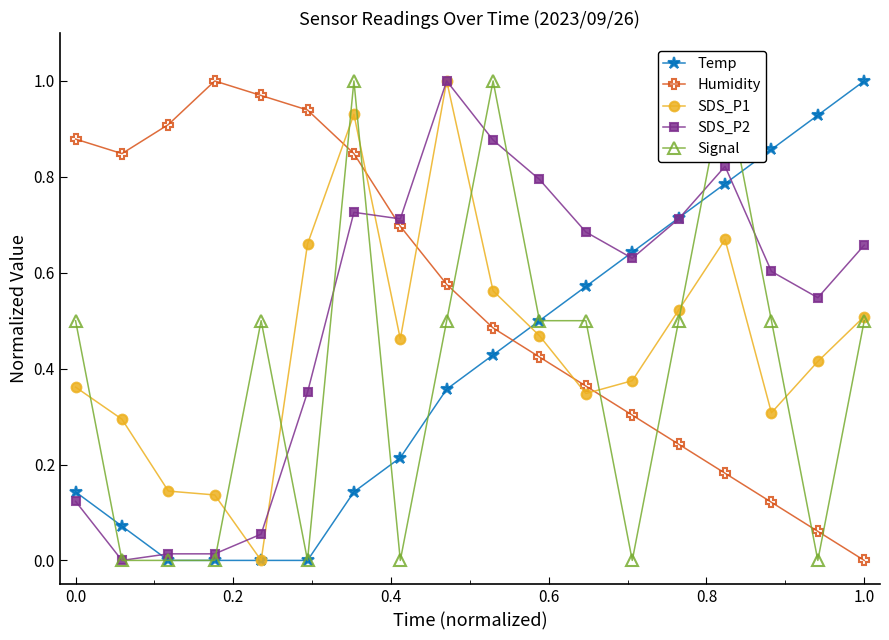

What are all the series names shown in the legend?

Temp, Humidity, SDS_P1, SDS_P2, Signal